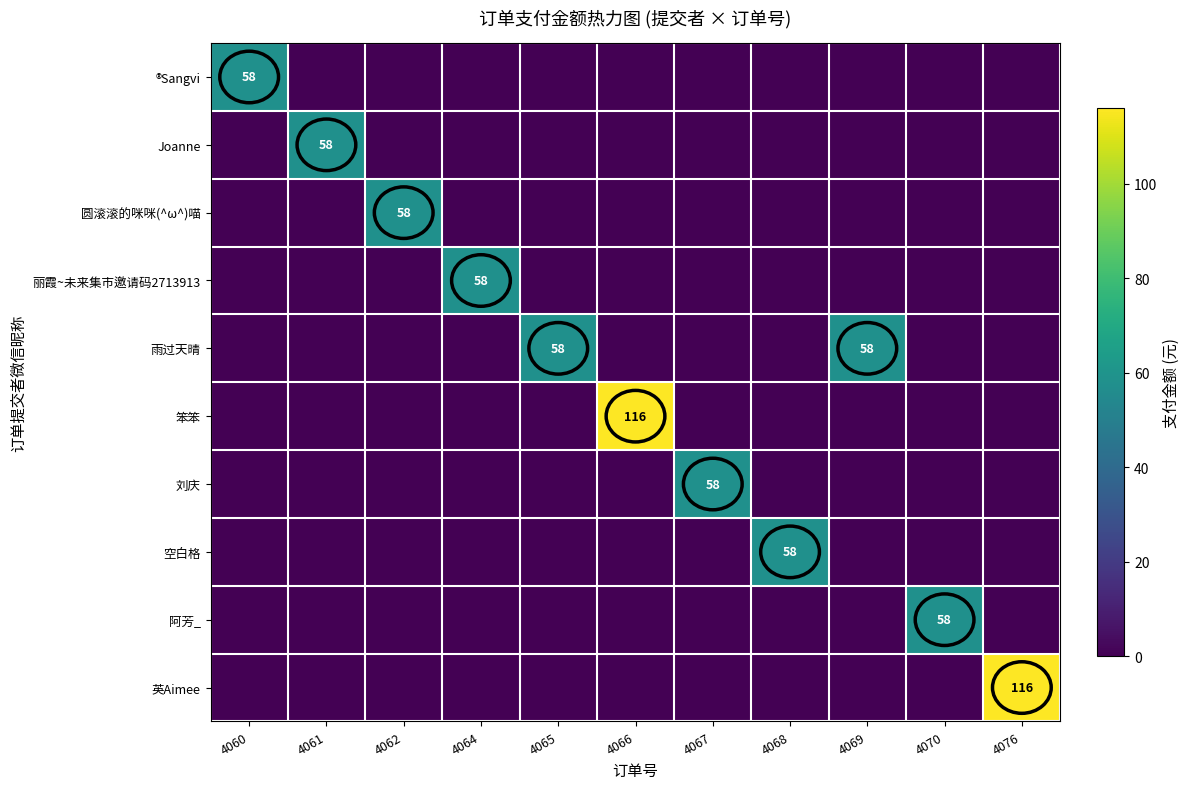

The 英Aimee series shows 116 at 4076. True or false?

True